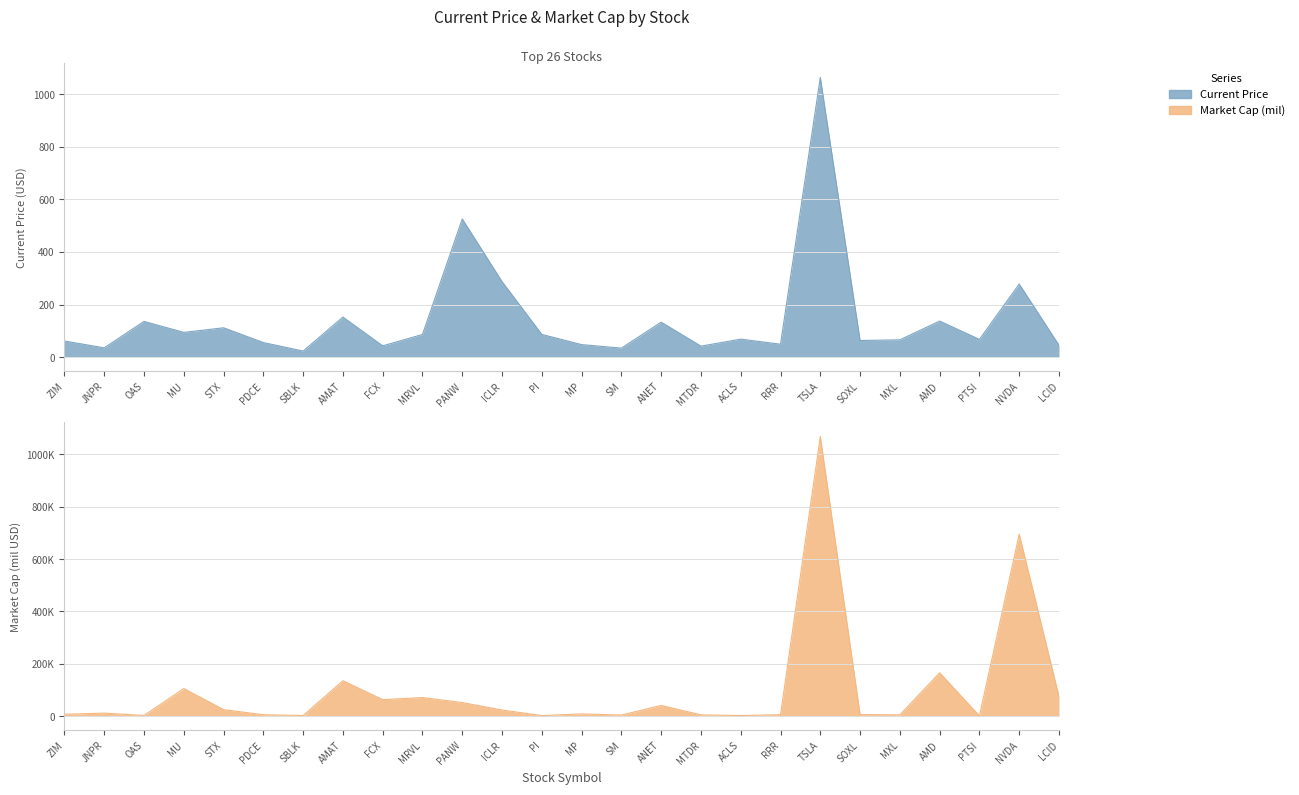

What is the difference between the highest and lowest values at SBLK?

2334.5